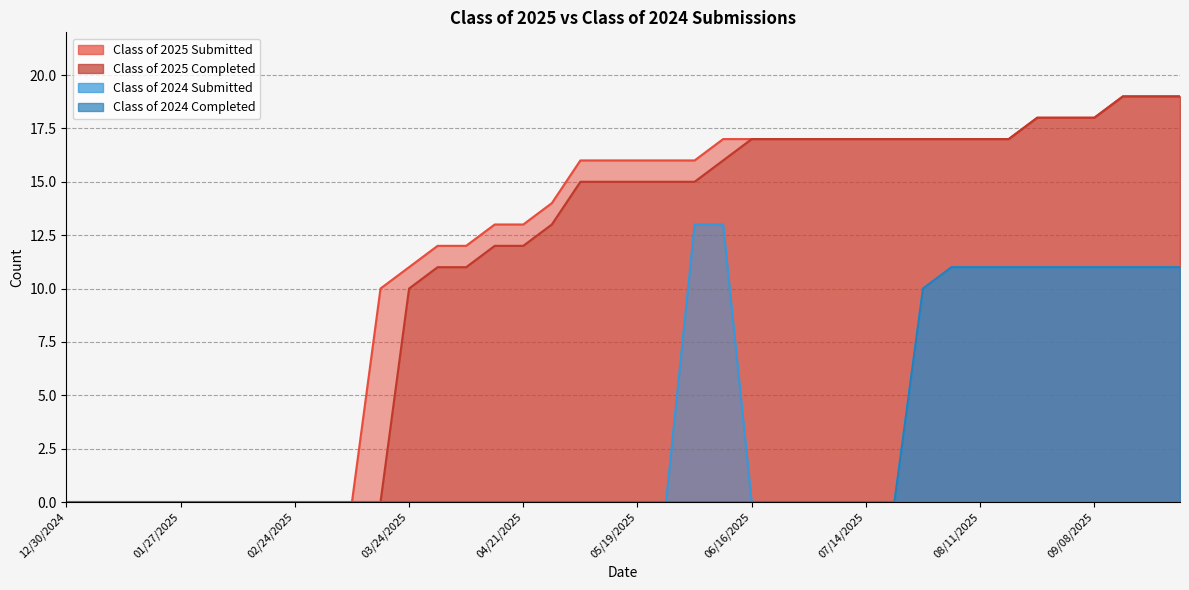

True or false: Class of 2025 Completed has more than 2 interior local peaks.

False